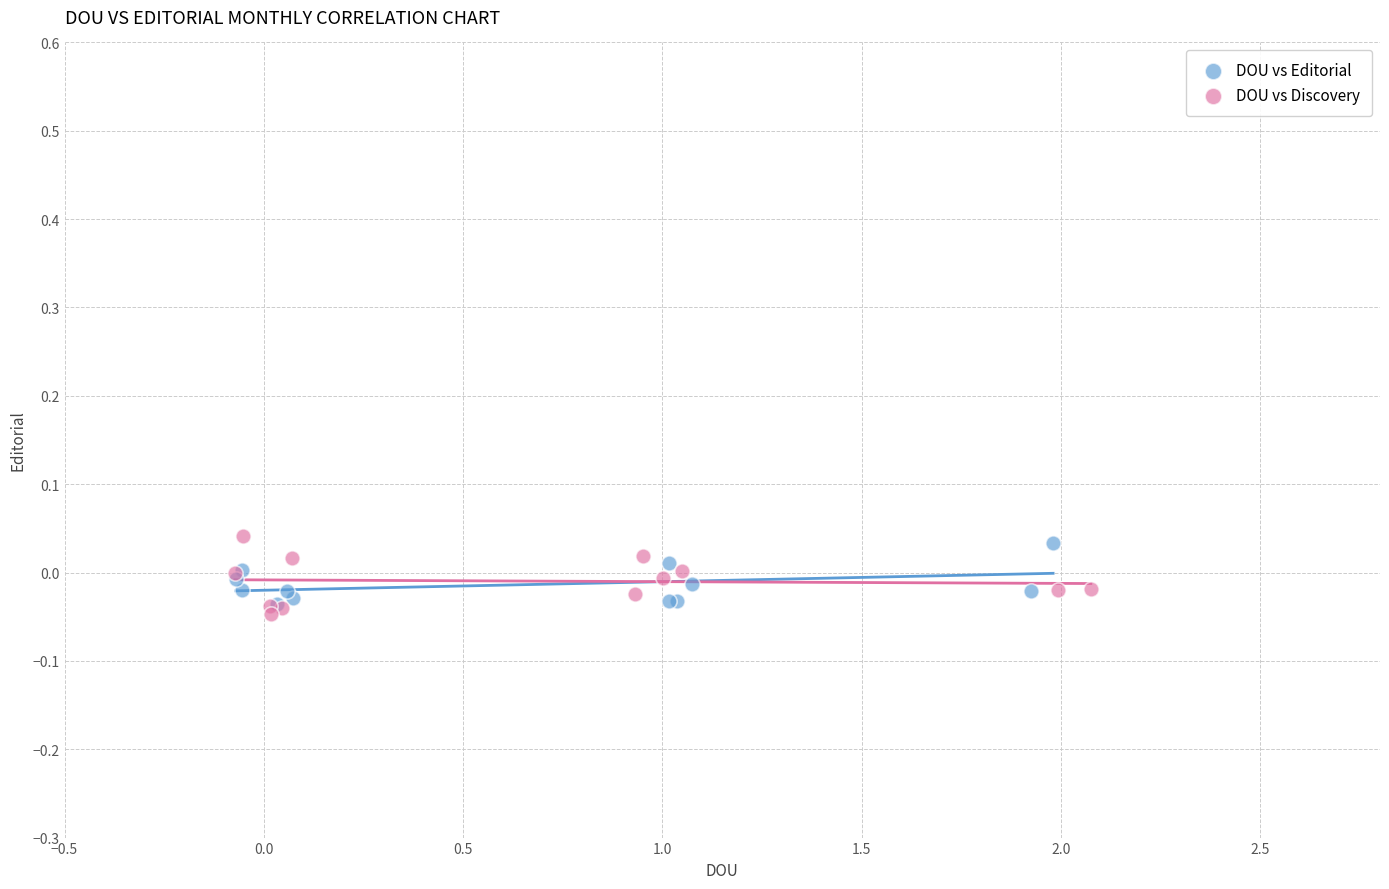

Which series contains the lowest Y value?

DOU vs Discovery